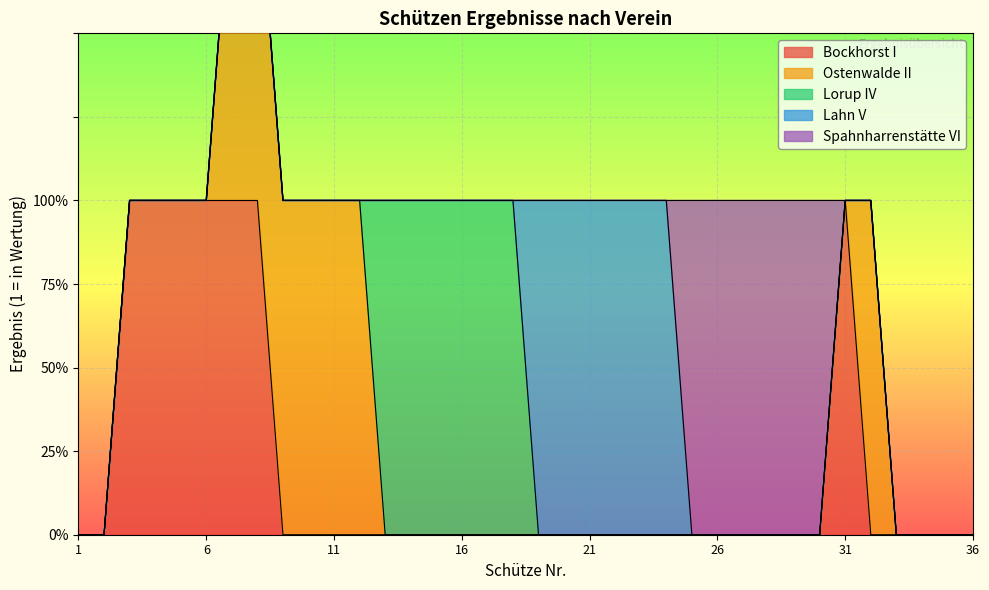

After their last crossing, which series has the higher values: Ostenwalde II or Lorup IV?

Lorup IV